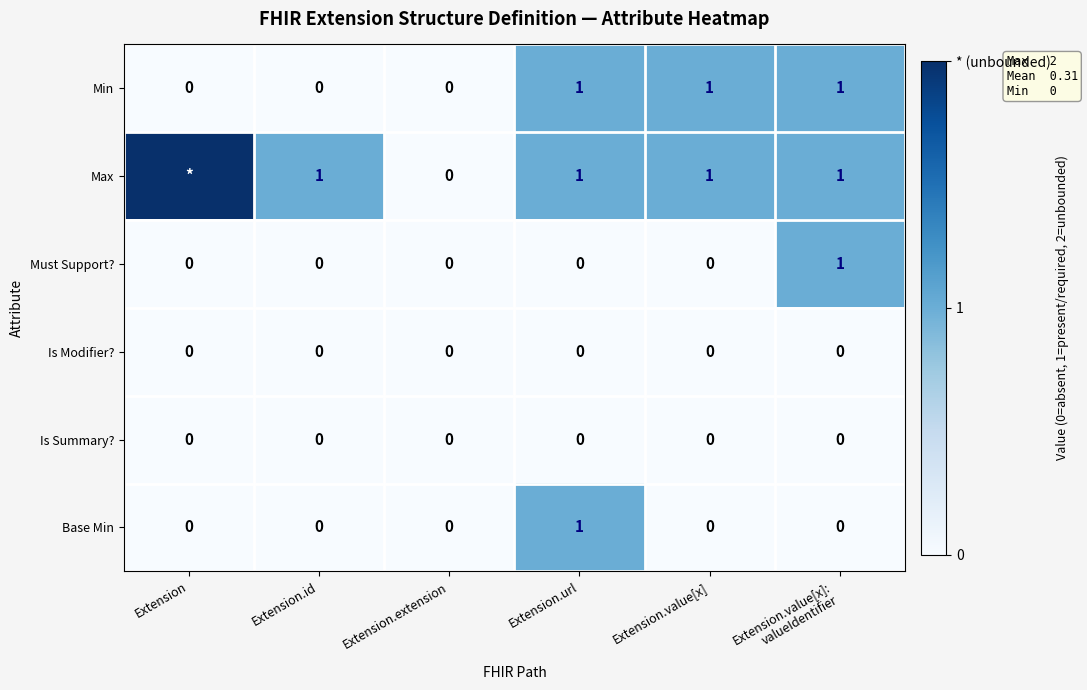

What is the difference between the Min values at Extension.extension and Extension.value[x]?

1